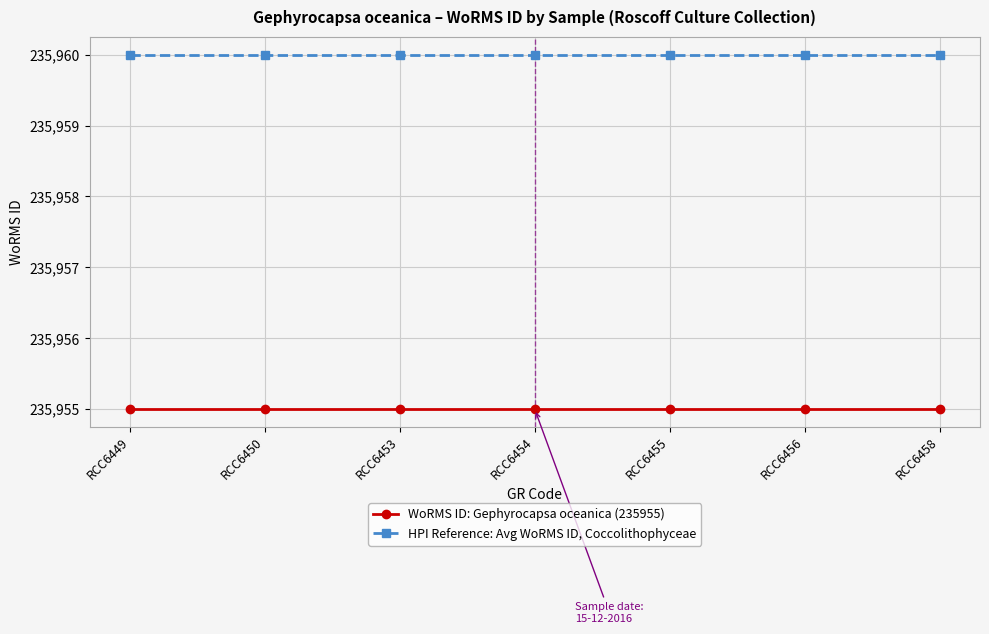

List the series in order of their overall mean, lowest first.

WoRMS ID: Gephyrocapsa oceanica (235955), HPI Reference: Avg WoRMS ID, Coccolithophyceae